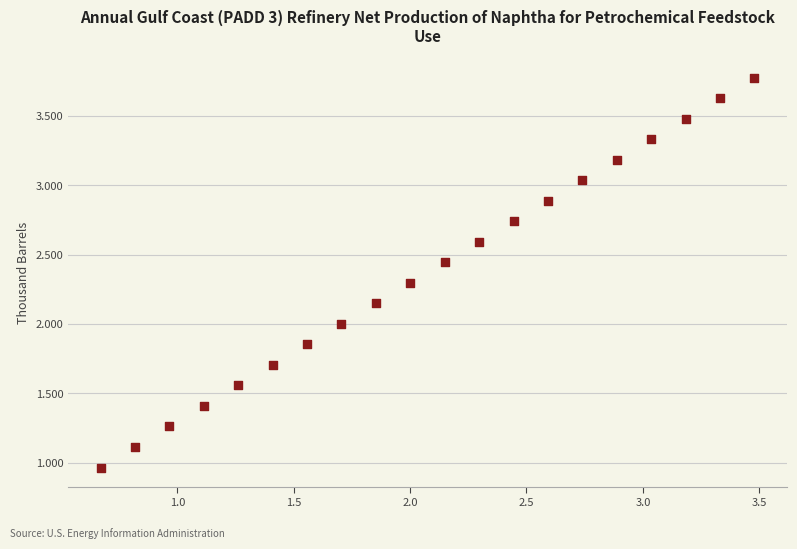

What is the range of Y values (max minus min)?

2.8